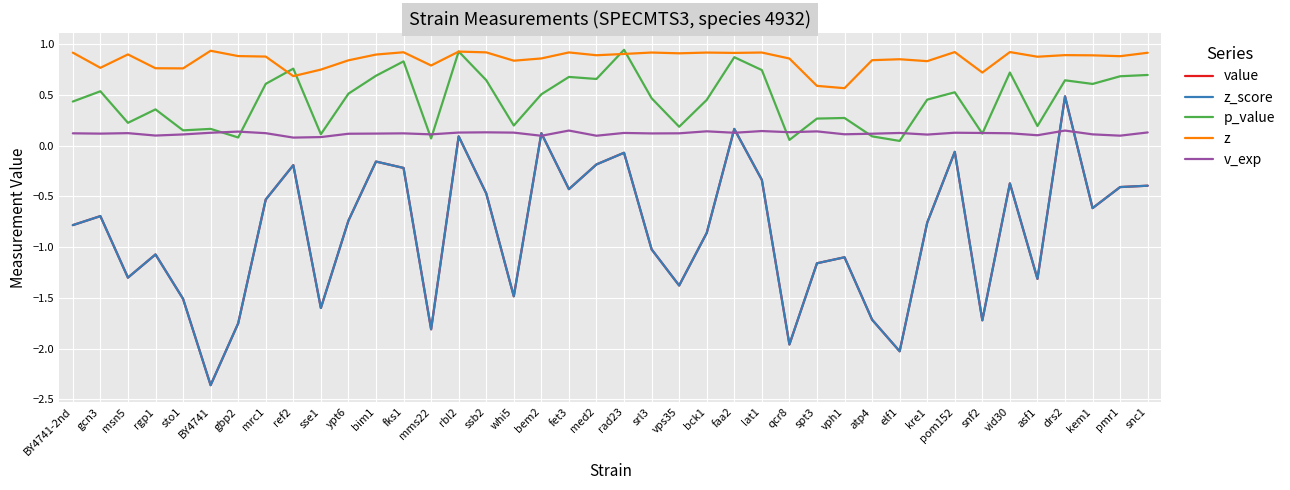

True or false: value and z cross at least once.

False